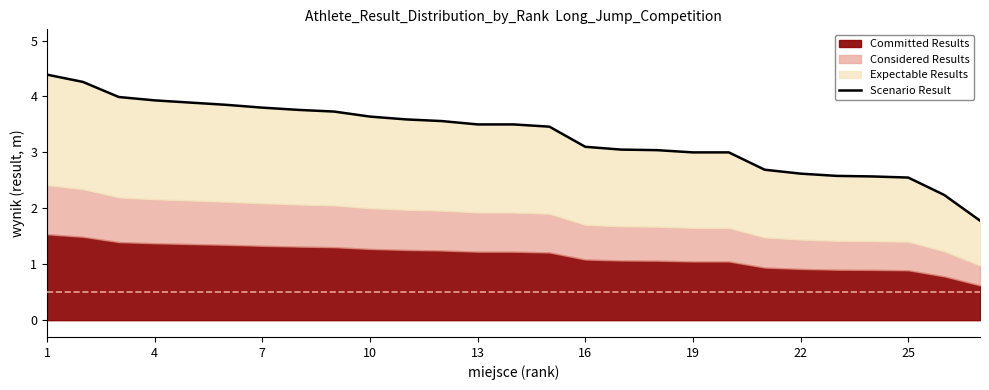

How many lines are shown in the chart?

1